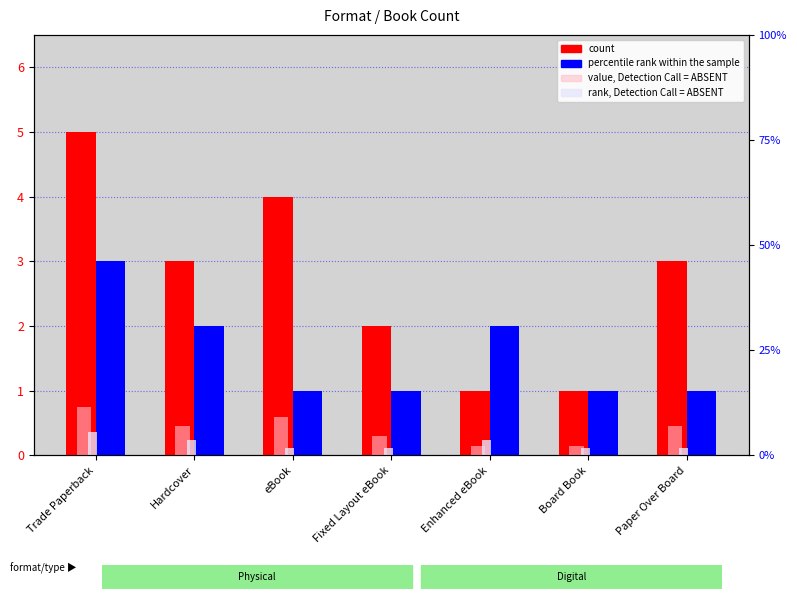

Is the value of percentile rank within the sample at eBook greater than the value of rank, Detection Call = ABSENT at Board Book?

Yes